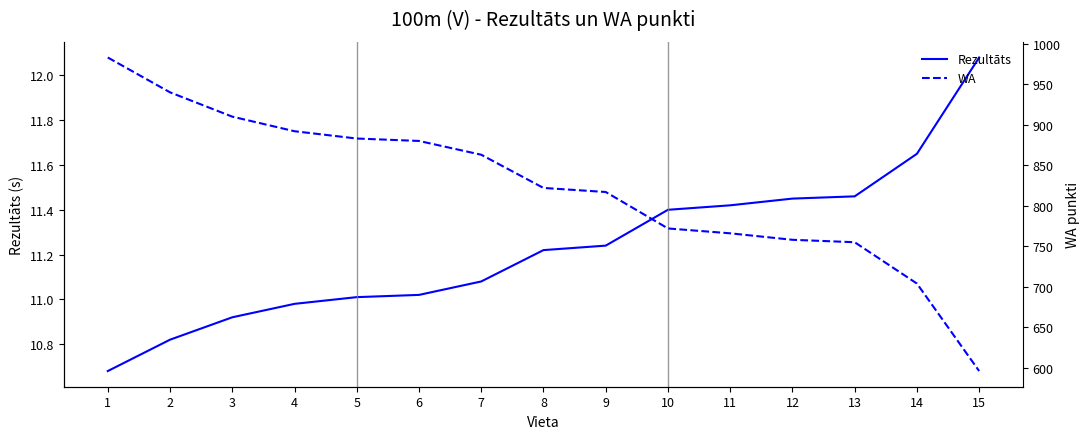

Is this an area chart (filled region under the line)?

No